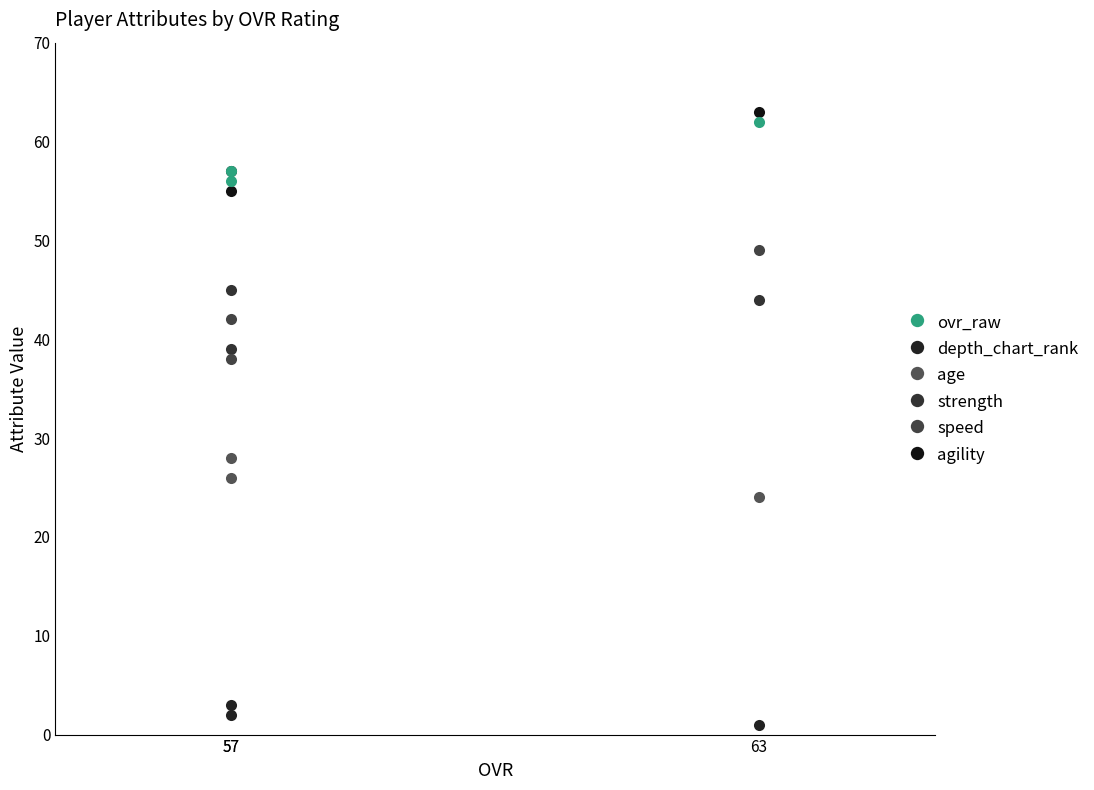

How many data points in age are above 26?

1